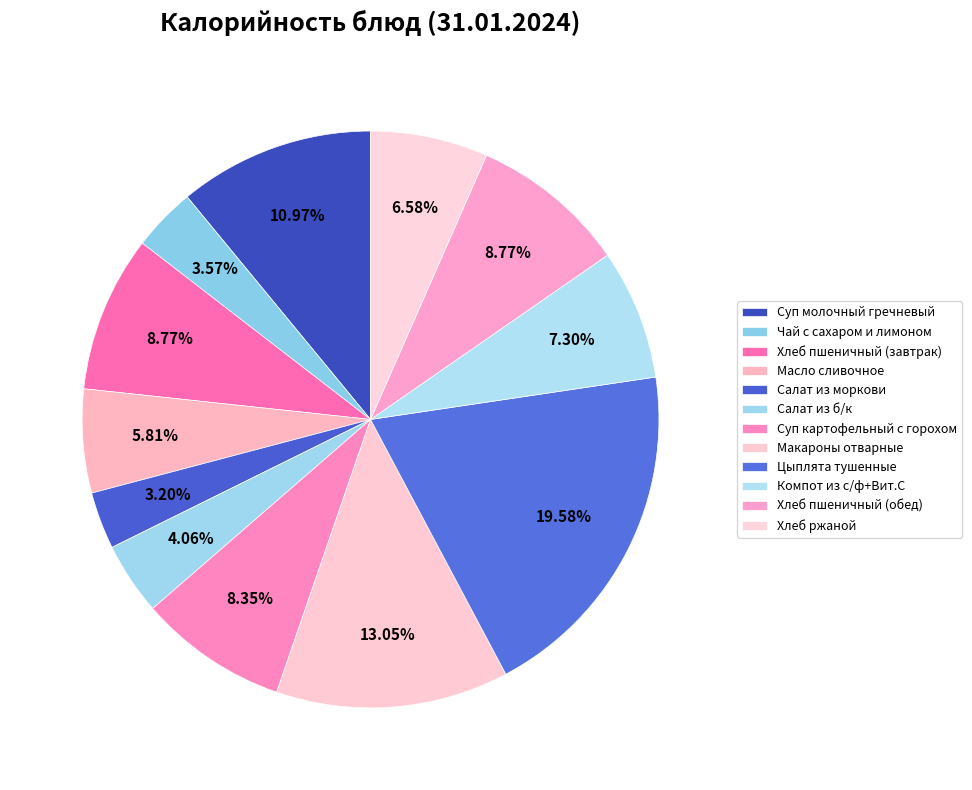

Rank the categories by value from highest to lowest.

Цыплята тушенные, Макароны отварные, Суп молочный гречневый, Хлеб пшеничный (завтрак), Хлеб пшеничный (обед), Суп картофельный с горохом, Компот из с/ф+Вит.С, Хлеб ржаной, Масло сливочное, Салат из б/к, Чай с сахаром и лимоном, Салат из моркови